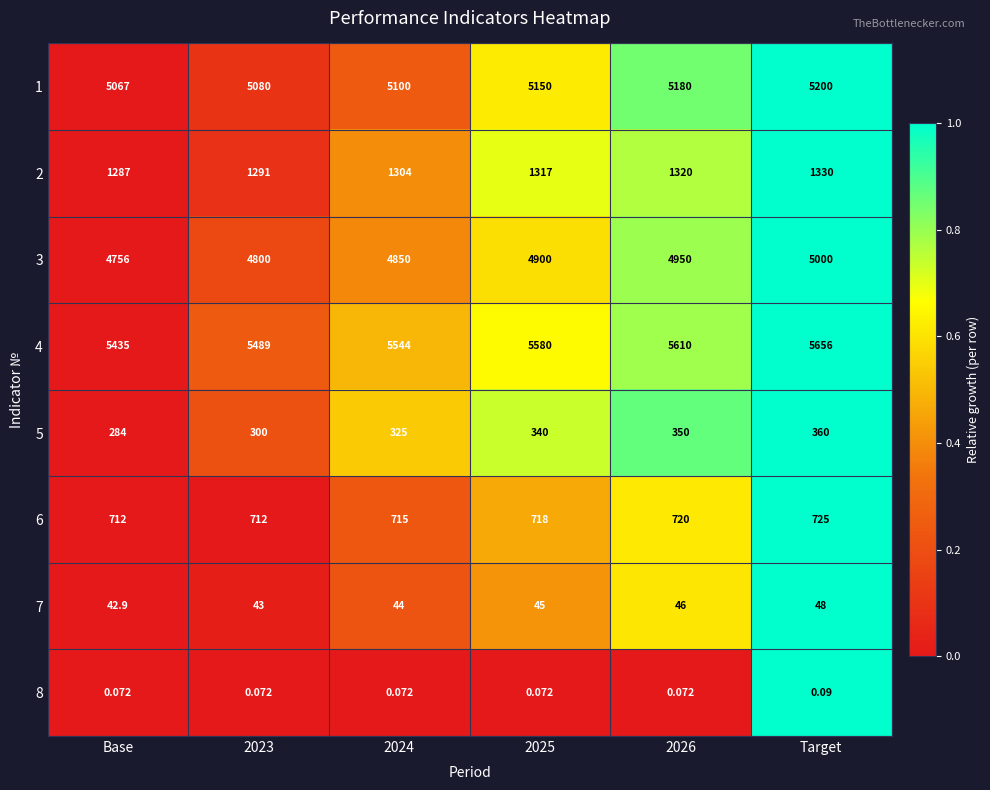

Which category has the highest value across all series?

Target